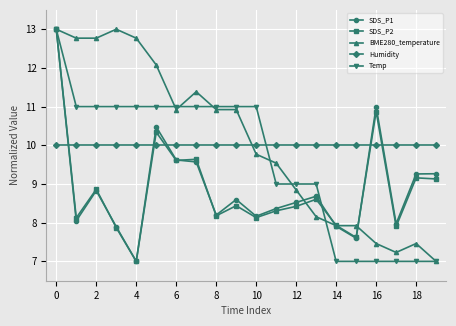

What is the minimum value for Temp?

7.0